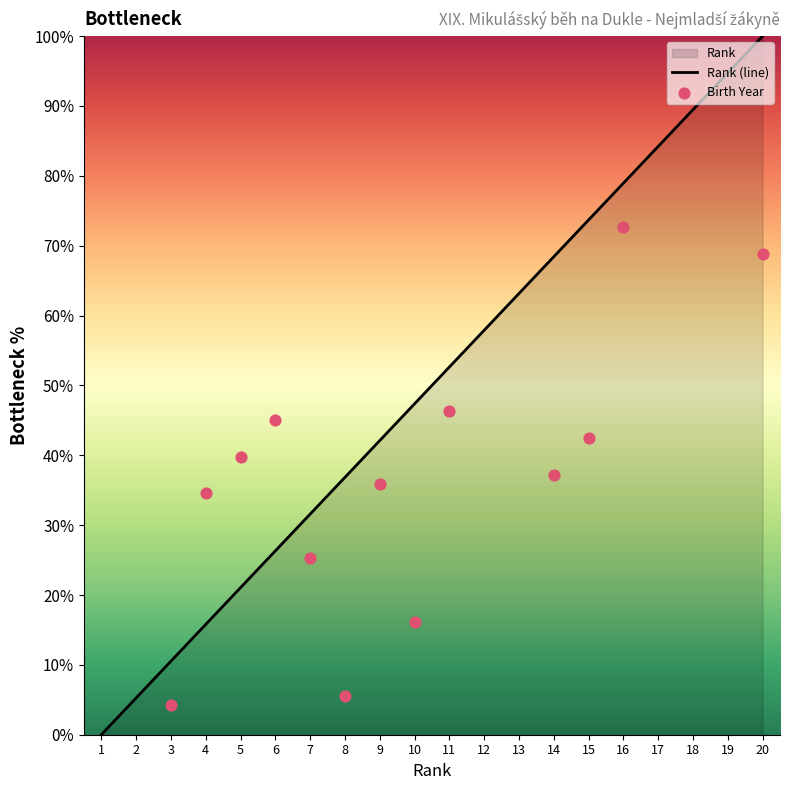

What is the ratio of the value at 16 to the value at 19?

0.8